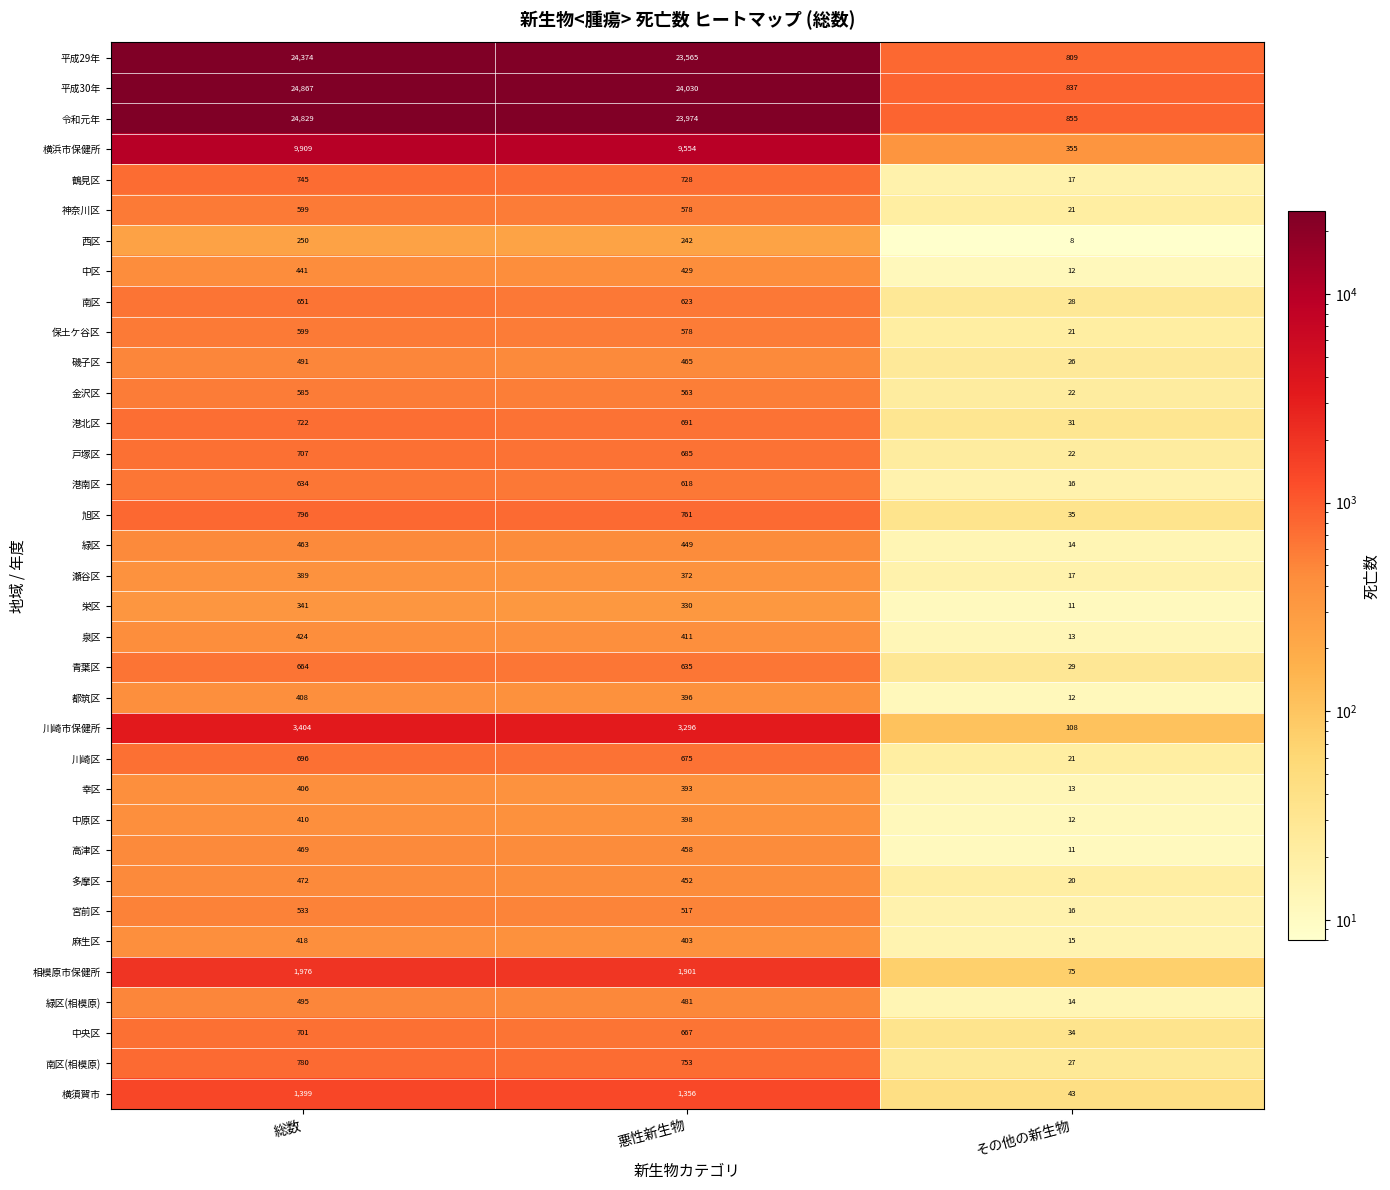

What is the difference between the maximum and minimum values in the 栄区 series?

330